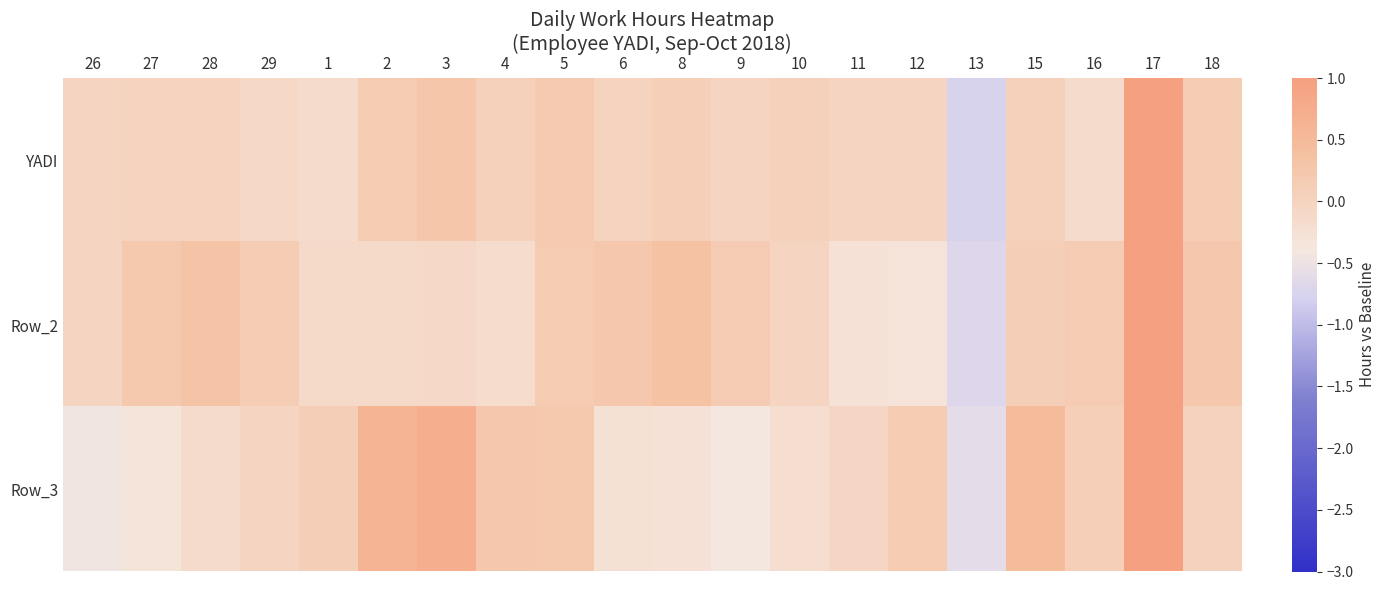

Reading left to right, transcribe all the data shown in this chart.

YADI: 26=-0.0	27=0.0	28=0.0	29=-0.1	1=-0.2	2=0.2	3=0.3	4=0.0	5=0.2	6=0.0	8=0.1	9=-0.0	10=0.0	11=-0.0	12=-0.0	13=-0.7	15=0.0	16=-0.2	17=1.1	18=0.1
Row_2: 26=-0.0	27=0.2	28=0.3	29=0.1	1=-0.1	2=-0.1	3=-0.1	4=-0.2	5=0.2	6=0.2	8=0.4	9=0.2	10=-0.0	11=-0.3	12=-0.3	13=-0.7	15=0.1	16=0.2	17=1.0	18=0.2
Row_3: 26=-0.4	27=-0.3	28=-0.1	29=-0.0	1=0.1	2=0.6	3=0.7	4=0.2	5=0.2	6=-0.3	8=-0.3	9=-0.4	10=-0.2	11=-0.1	12=0.2	13=-0.6	15=0.5	16=0.1	17=1.5	18=0.0